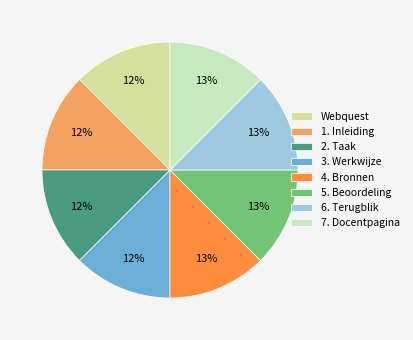

What is the ratio of the value at 7. Docentpagina to the value at 4. Bronnen?

1.0